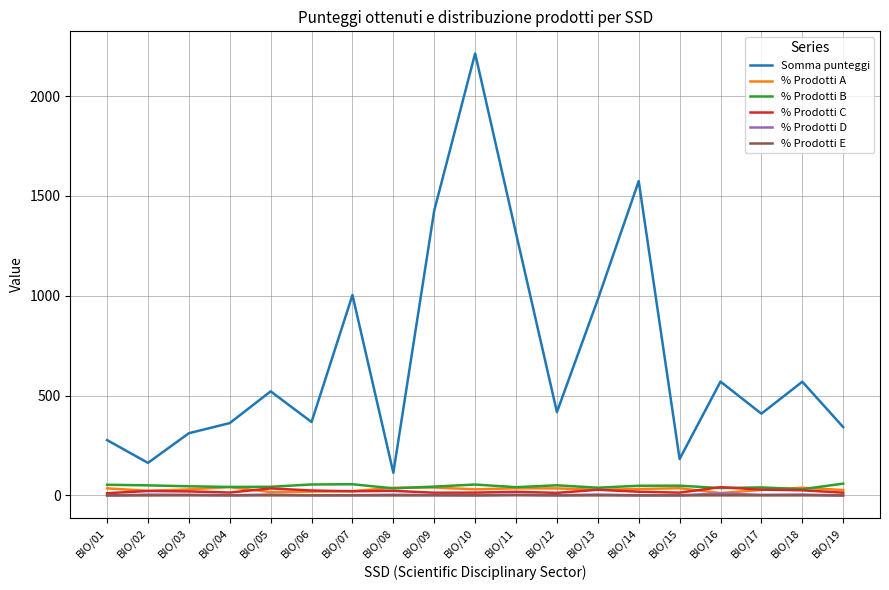

Is it true that % Prodotti D equals 3.5 at BIO/03?

True